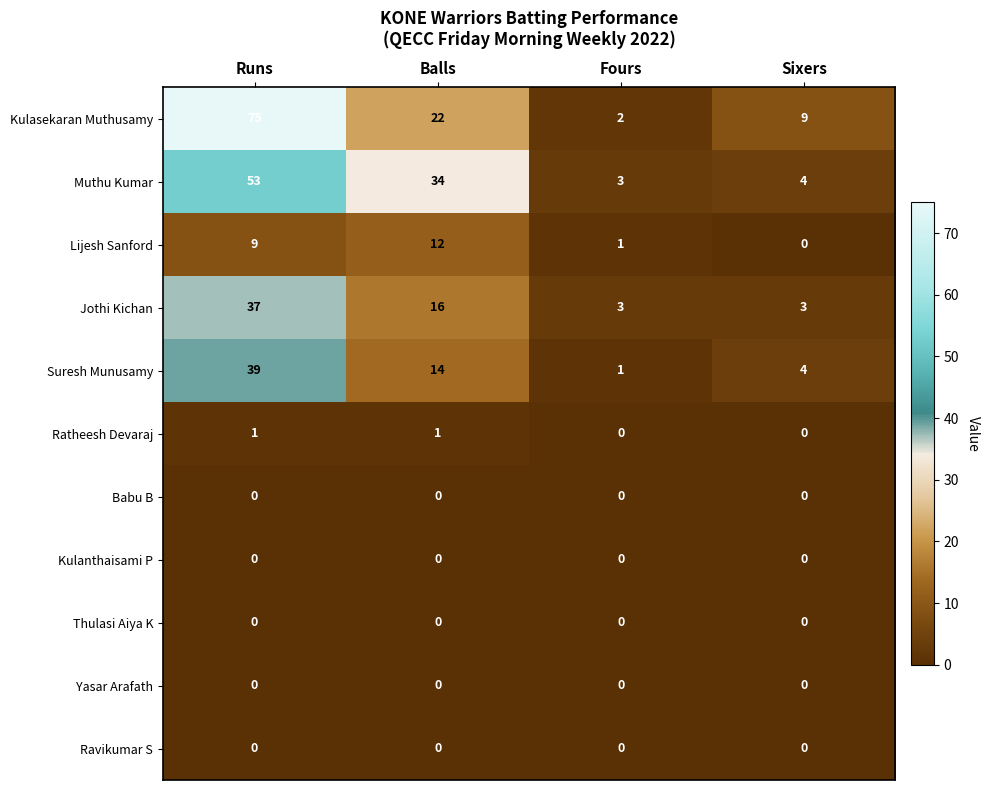

What is the total value across all series at Runs?

214